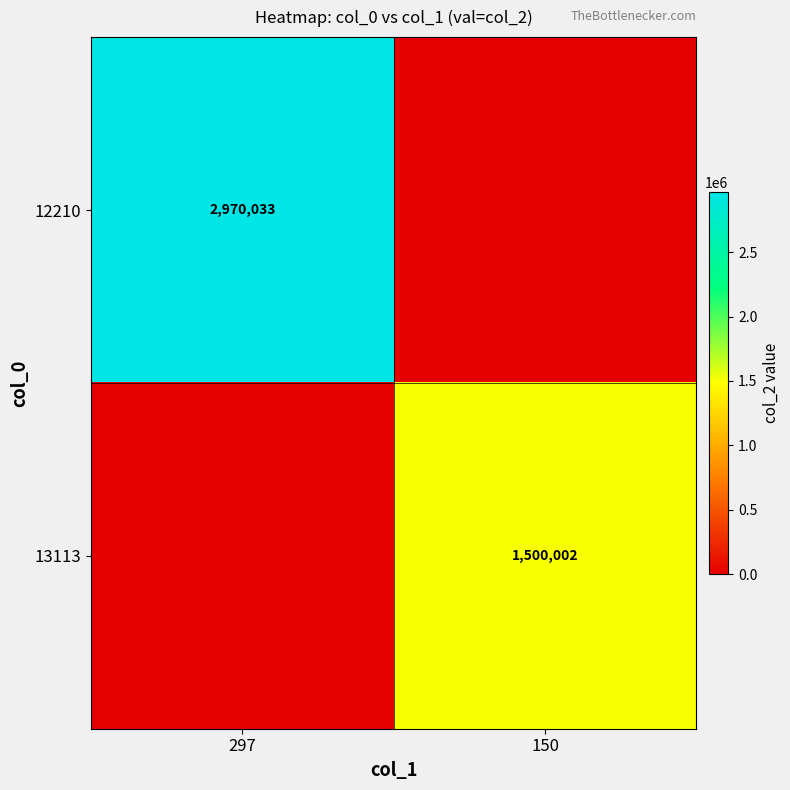

The 12210 series shows 1920920 at 297. True or false?

False